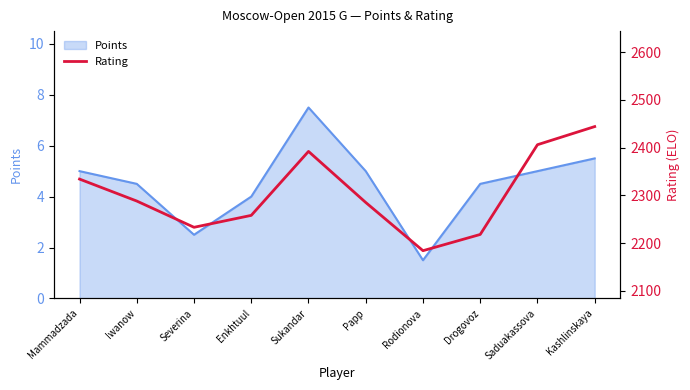

Count the number of categories in the chart.

10